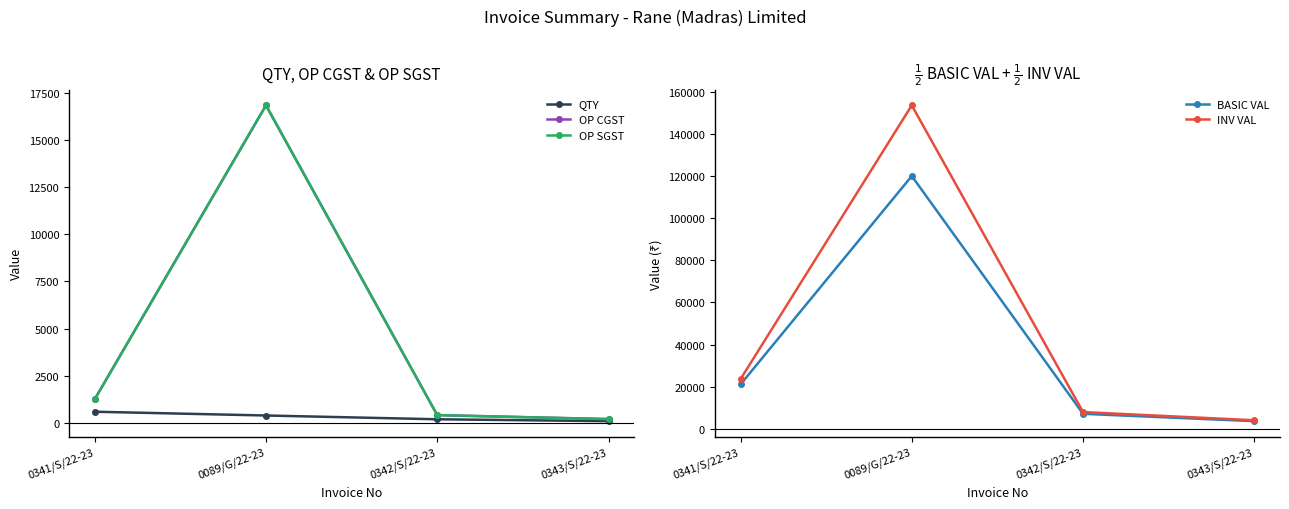

How many values in the OP CGST series exceed 1258?

2